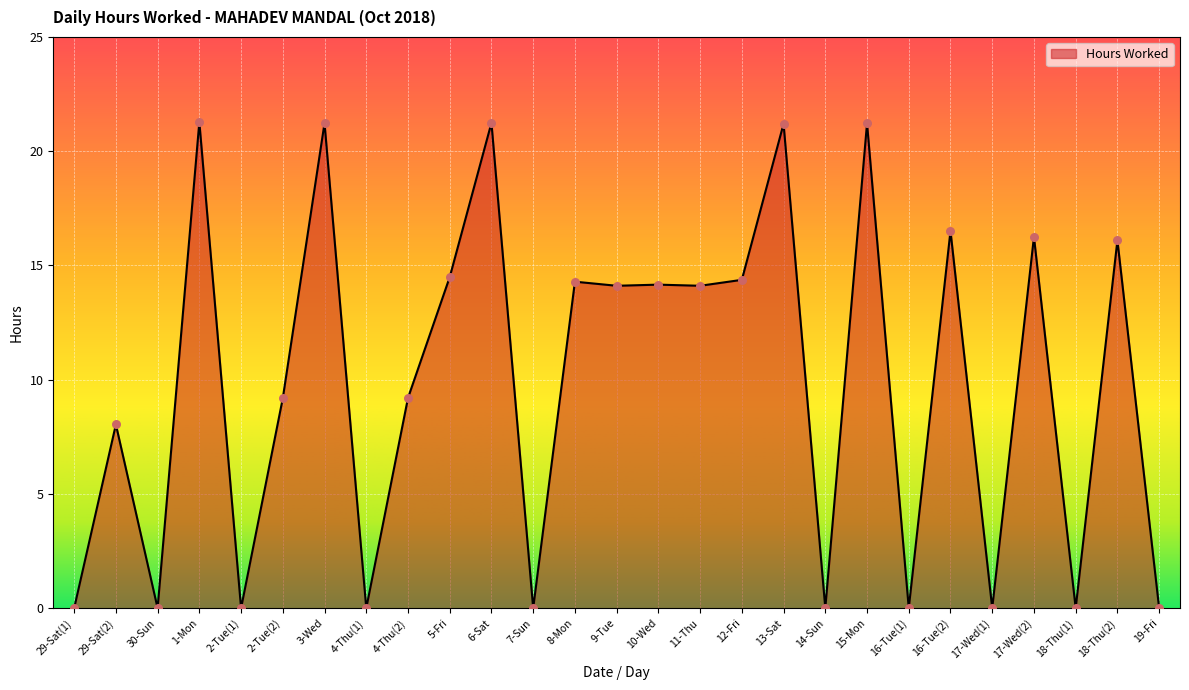

Which has a higher value, 19-Fri or 3-Wed?

3-Wed